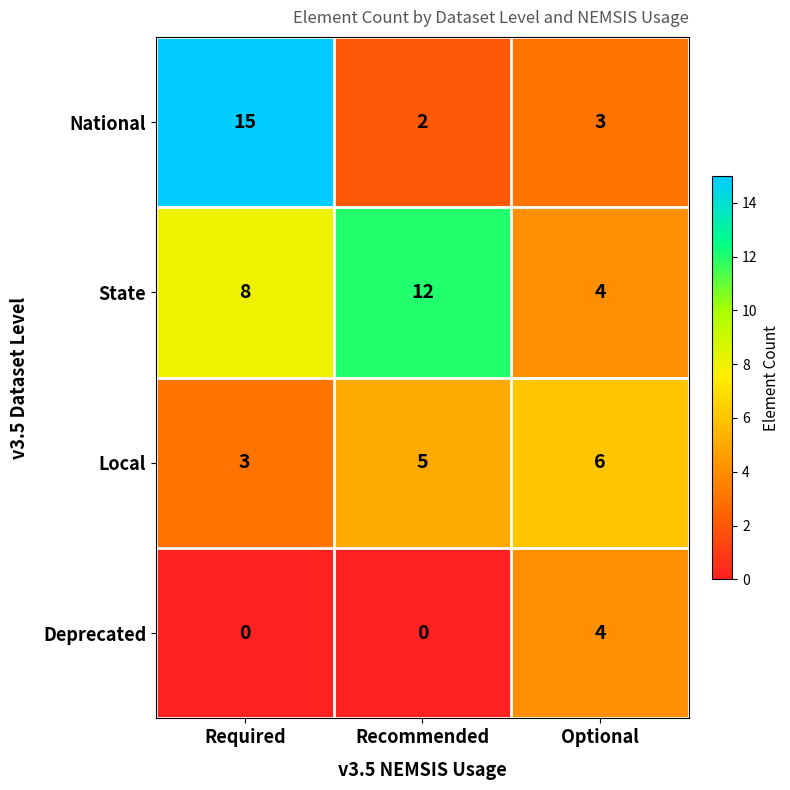

At which label does National first exceed 3?

Required